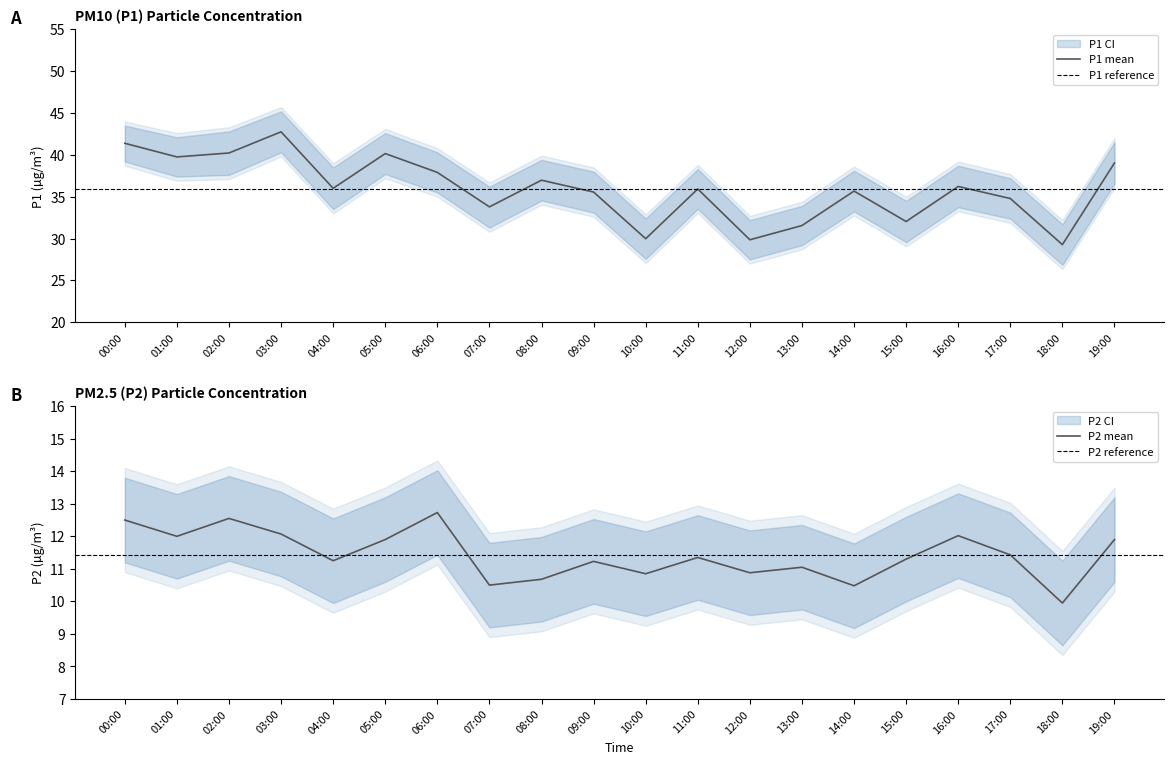

True or false: P2_upper and P1 cross at least once.

False